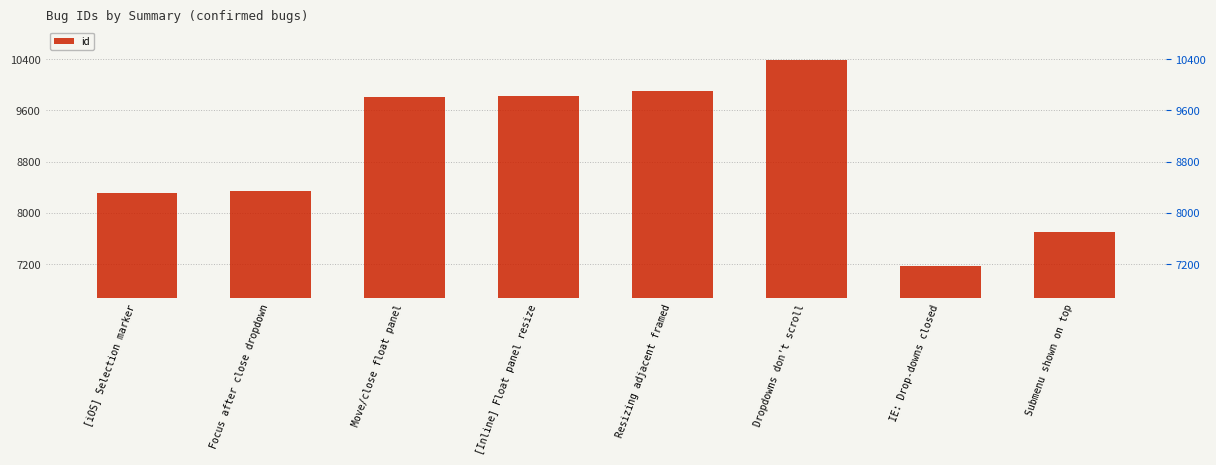

The chart shows a value of 8309 at [iOS] Selection marker. True or false?

True